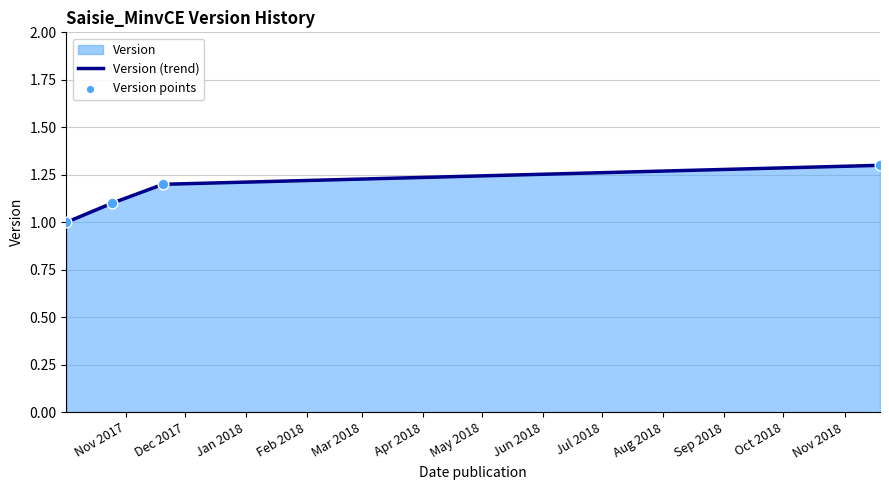

At how many categories does at least one series exceed 1?

3